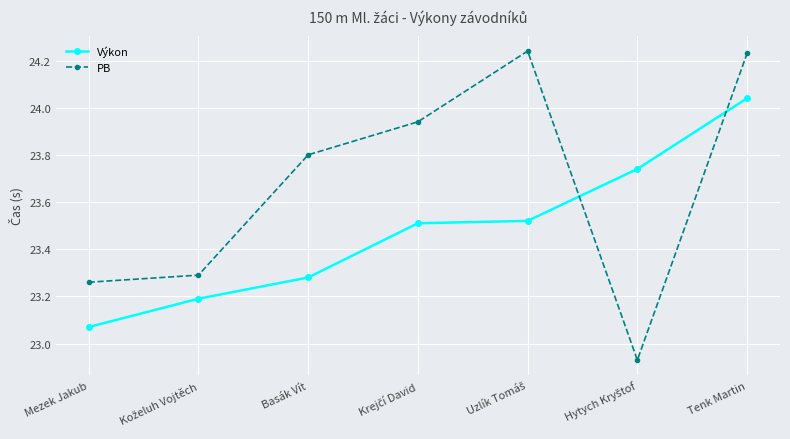

How many intersections are there between Výkon and PB?

2